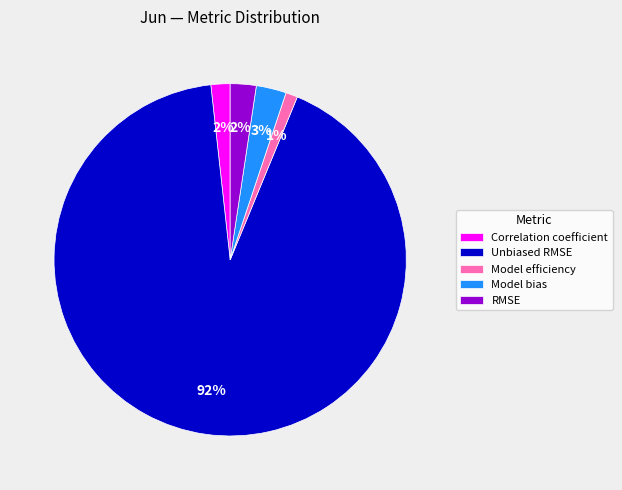

Which slice is the smallest?

Model efficiency